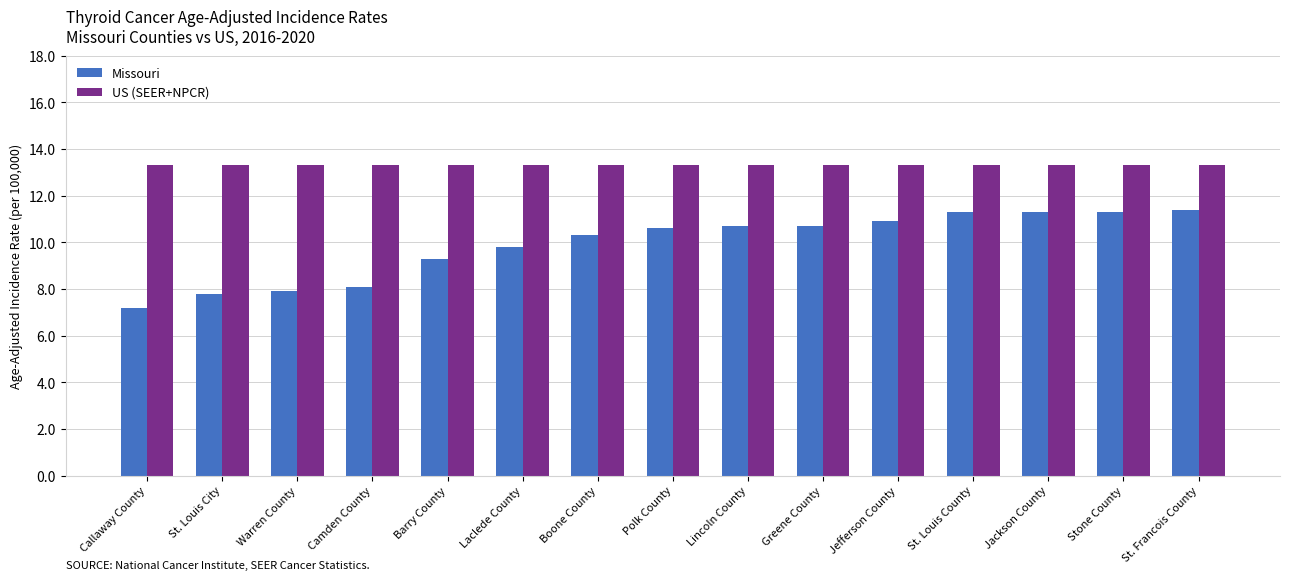

The Missouri series shows 10.9 at Jefferson County. True or false?

True